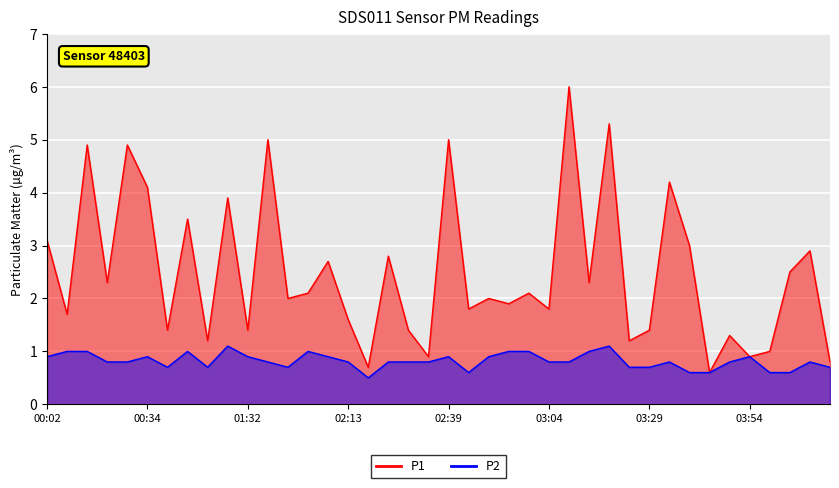

How many P2 values are between 0 and 1?

38